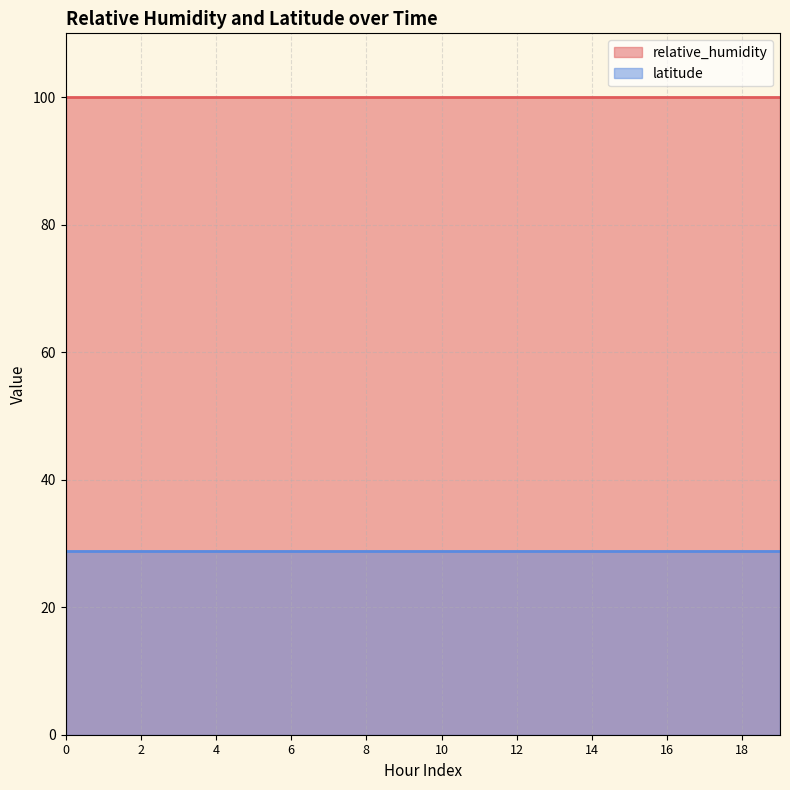

Is the value of latitude at 16 greater than the value of relative_humidity at 0?

No